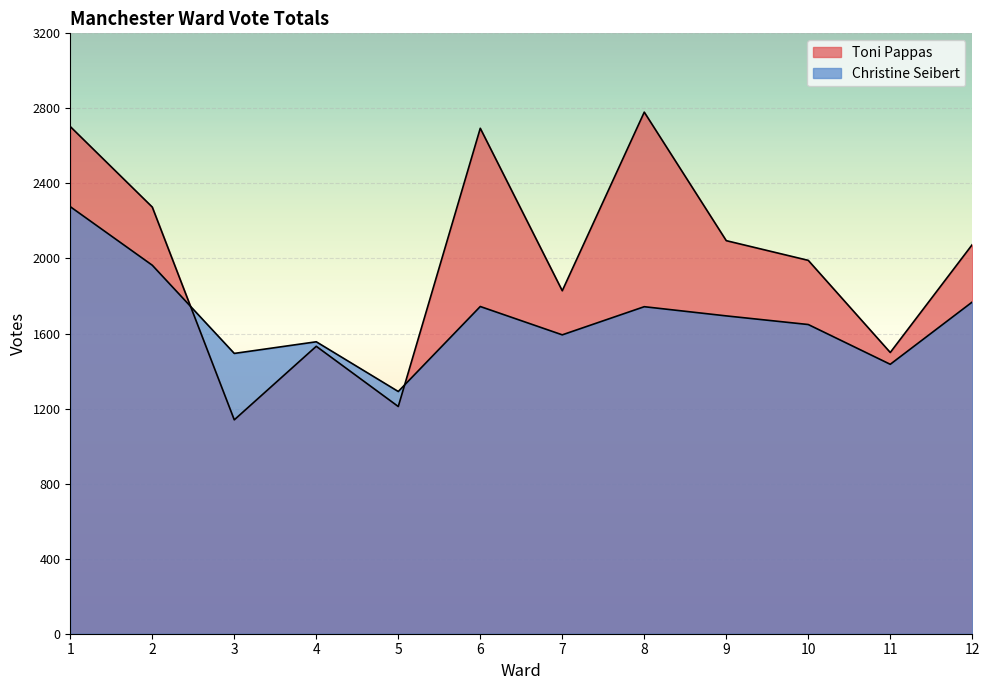

The Christine Seibert series shows 1494 at 3. True or false?

True